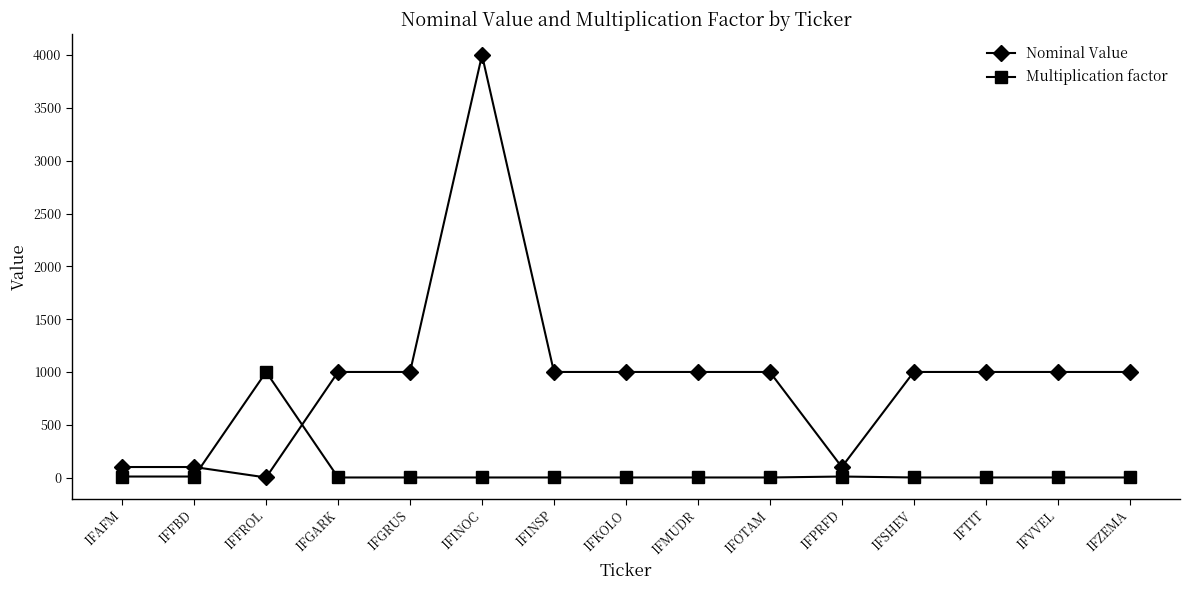

Which series ends up on top after the final intersection of Nominal Value and Multiplication factor?

Nominal Value